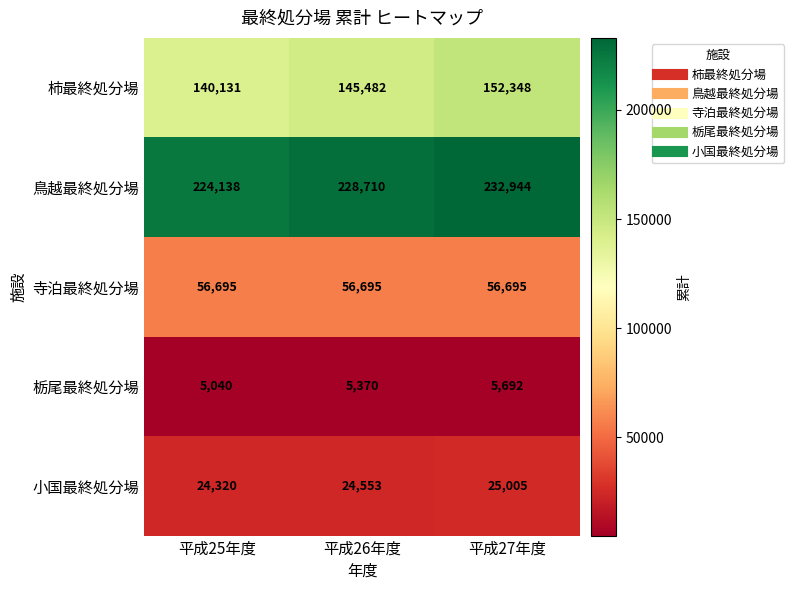

What is the sum of all 寺泊最終処分場 values?

170085